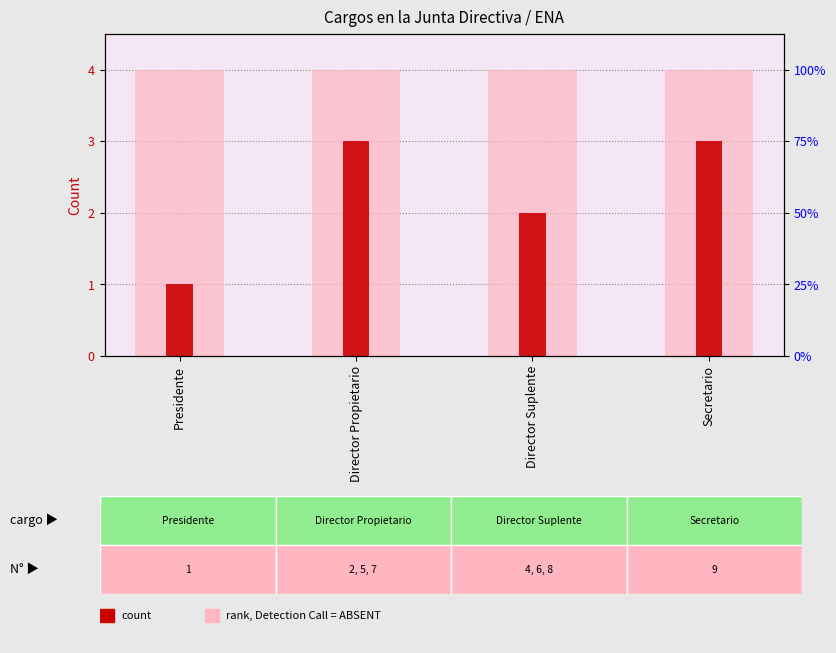

Where is count nearest to the value 2?

Director Suplente